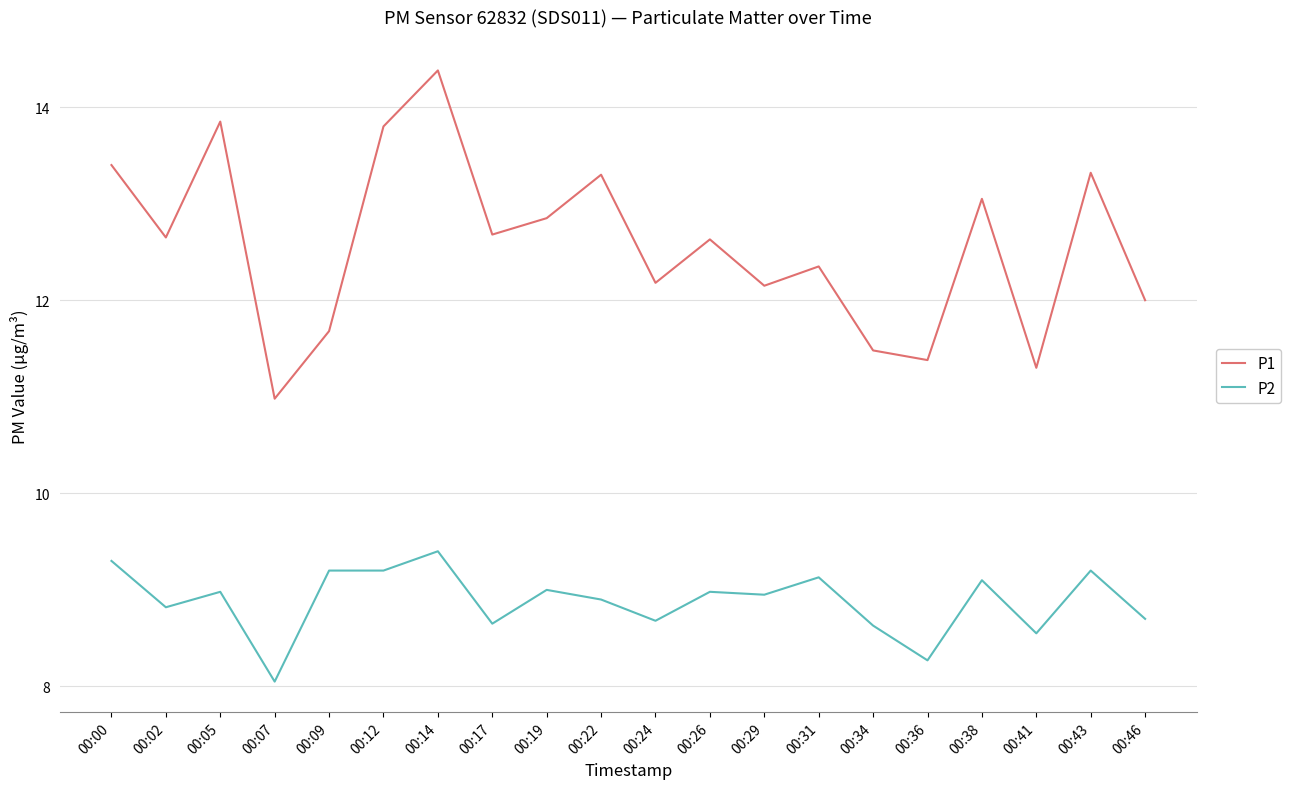

True or false: P1 has a value of 13.3 at 00:22.

True